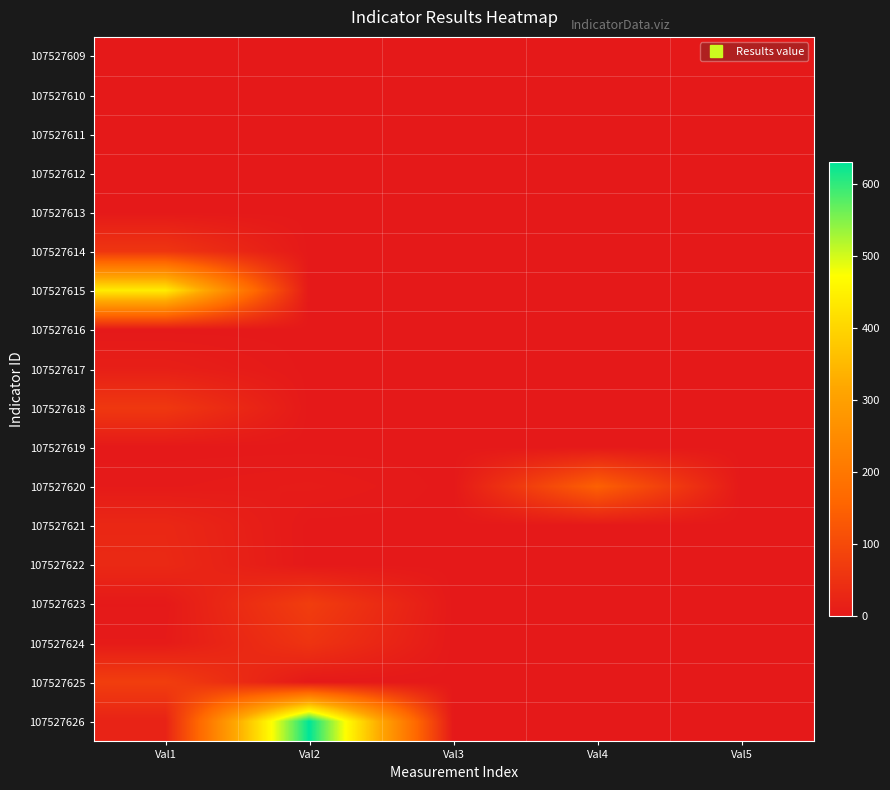

At Val5, list the series in order from smallest to largest.

107527609, 107527610, 107527611, 107527612, 107527613, 107527614, 107527615, 107527616, 107527617, 107527618, 107527619, 107527620, 107527621, 107527622, 107527623, 107527624, 107527625, 107527626